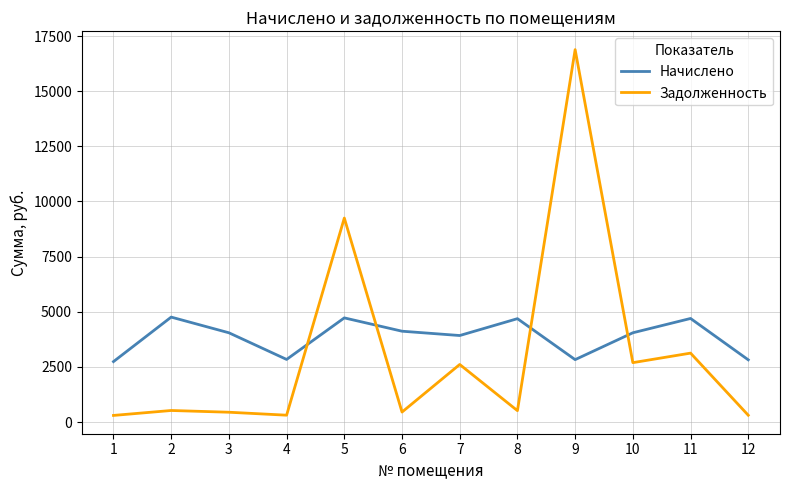

How many interior local peaks does the Начислено series have?

4